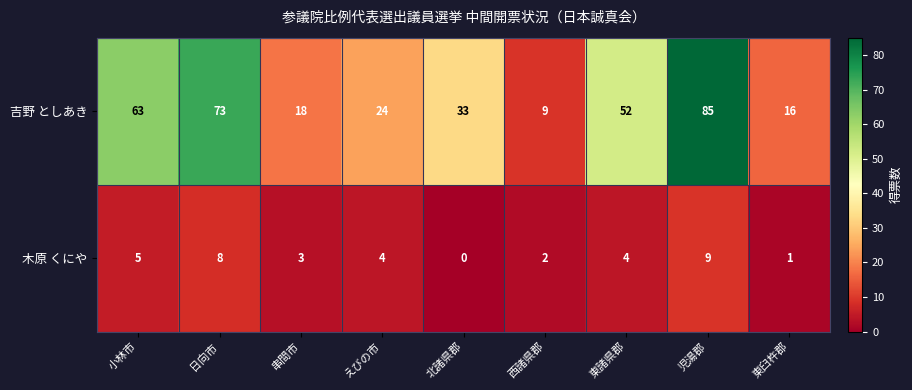

Reading left to right, what are all the values shown in this chart?

吉野 としあき: 63	73	18	24	33	9	52	85	16
木原 くにや: 5	8	3	4	0	2	4	9	1